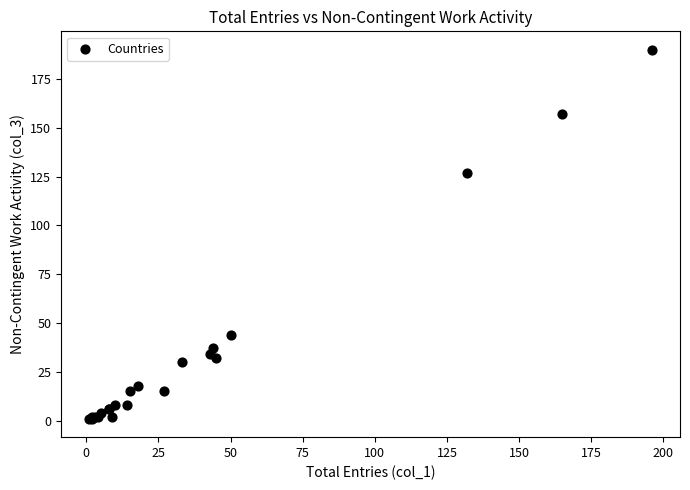

What Y value in the scatter plot is closest to 95?

127